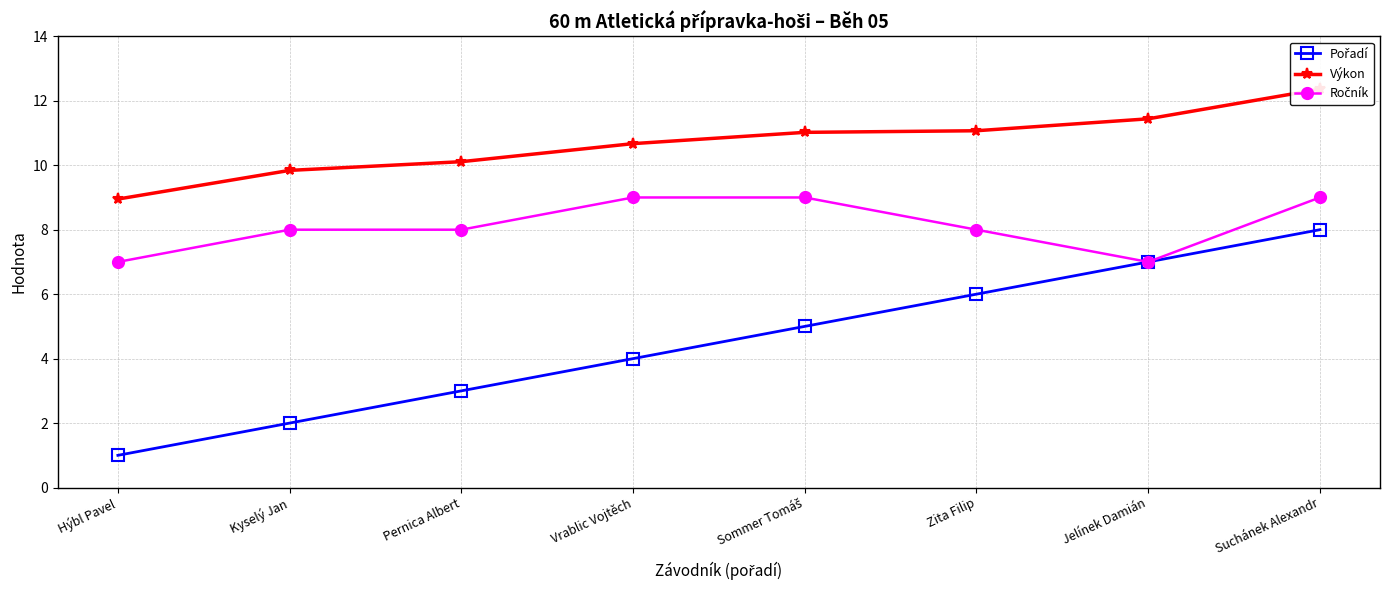

What position from the right is Pernica Albert?

6